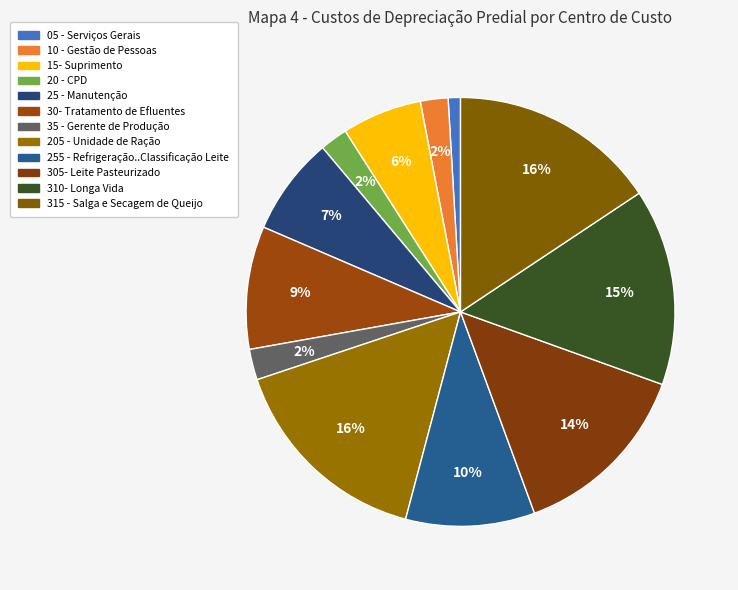

How many segments does this pie chart have?

12